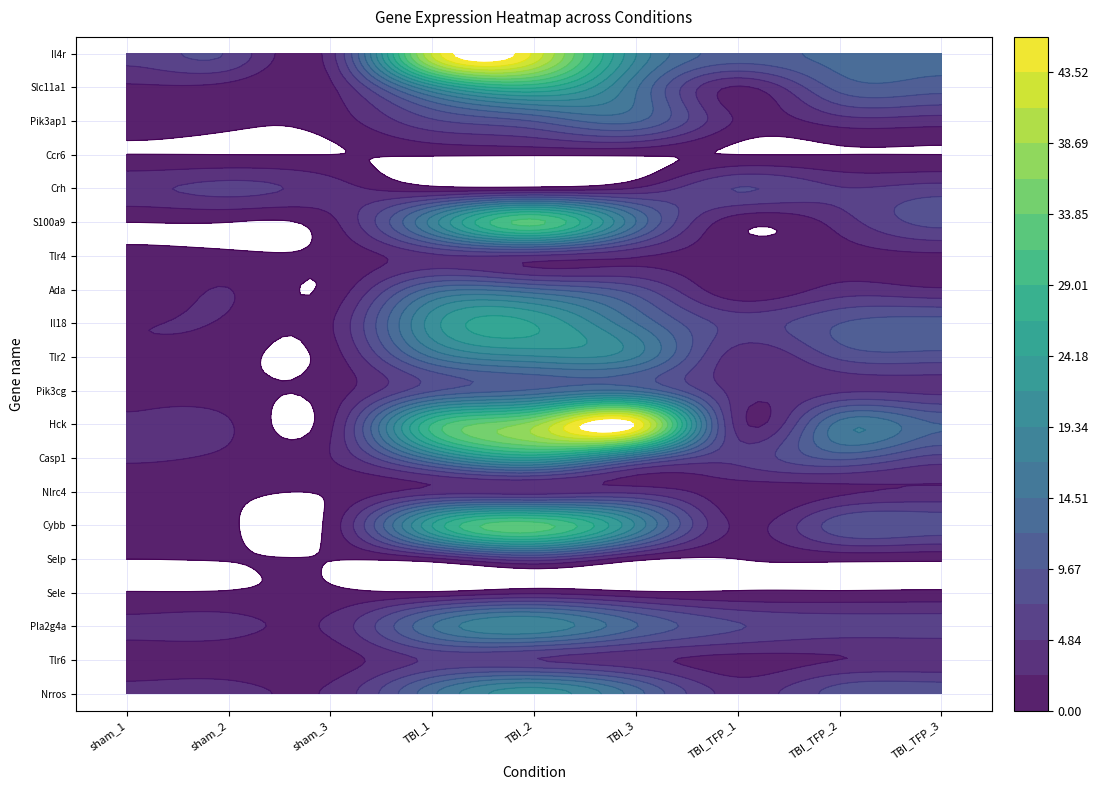

Where is Nlrc4 nearest to the value 2?

7